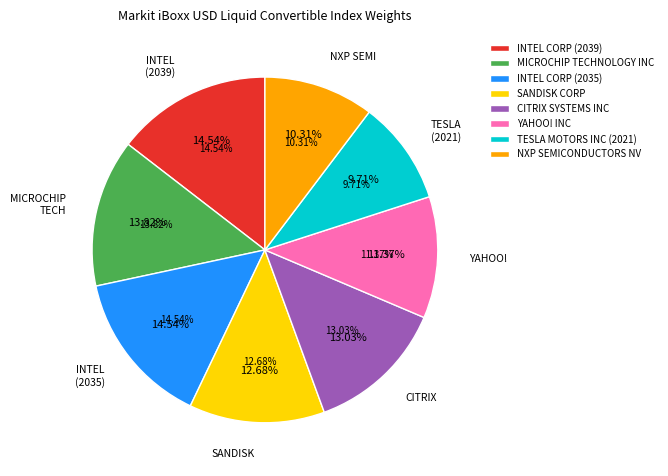

Count the number of slices in the pie.

8